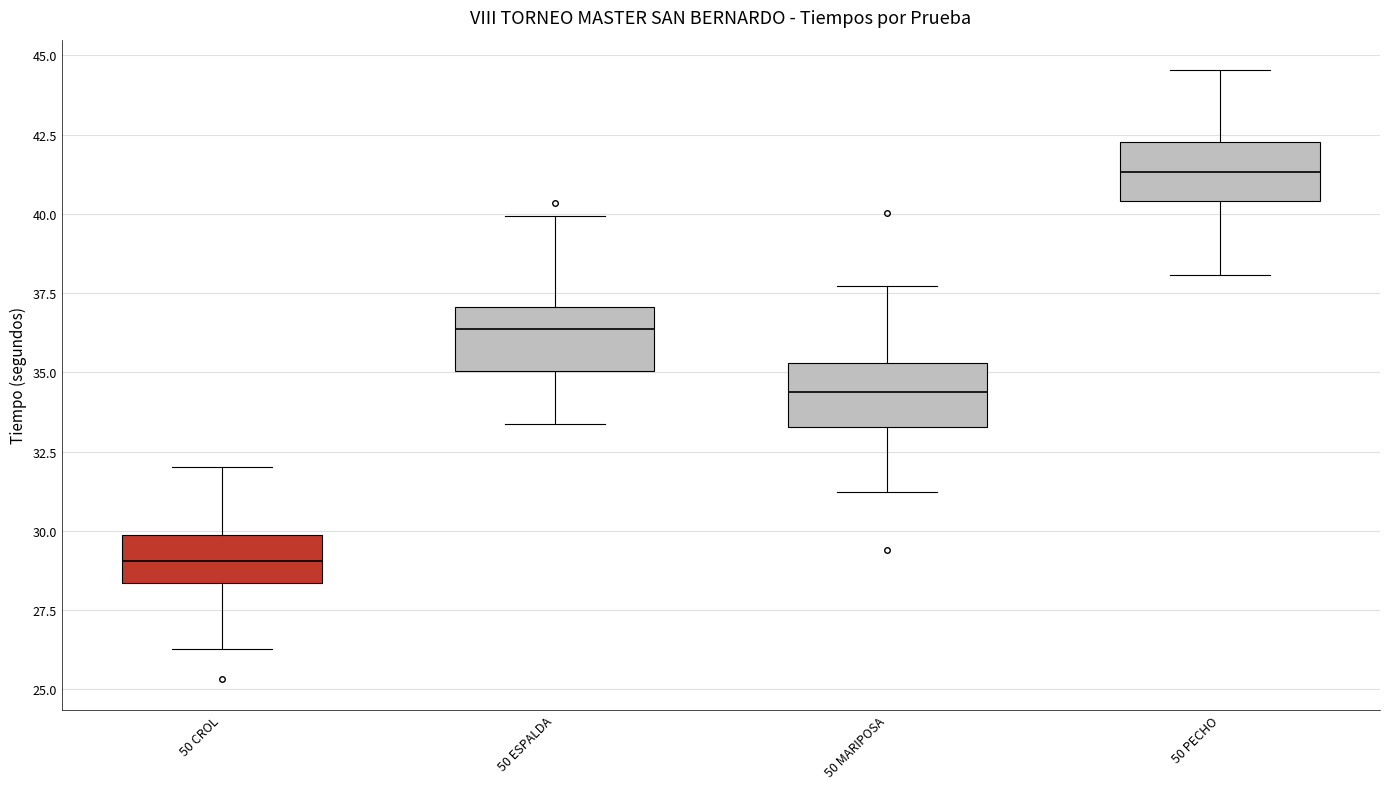

Reading left to right, transcribe this box plot: for each box, give where its median line is, the range the box spans, and where its two whiskers end, as read against the y-axis. The values are not printed on the chart, so give them approximately, as read against the axis.

50 CROL: median 29.0, box 28.5 to 30.0, whiskers 26.5 to 32.0
50 ESPALDA: median 36.5, box 35.0 to 37.0, whiskers 33.5 to 40.0
50 MARIPOSA: median 34.5, box 33.5 to 35.5, whiskers 31.0 to 37.5
50 PECHO: median 41.5, box 40.5 to 42.5, whiskers 38.0 to 44.5